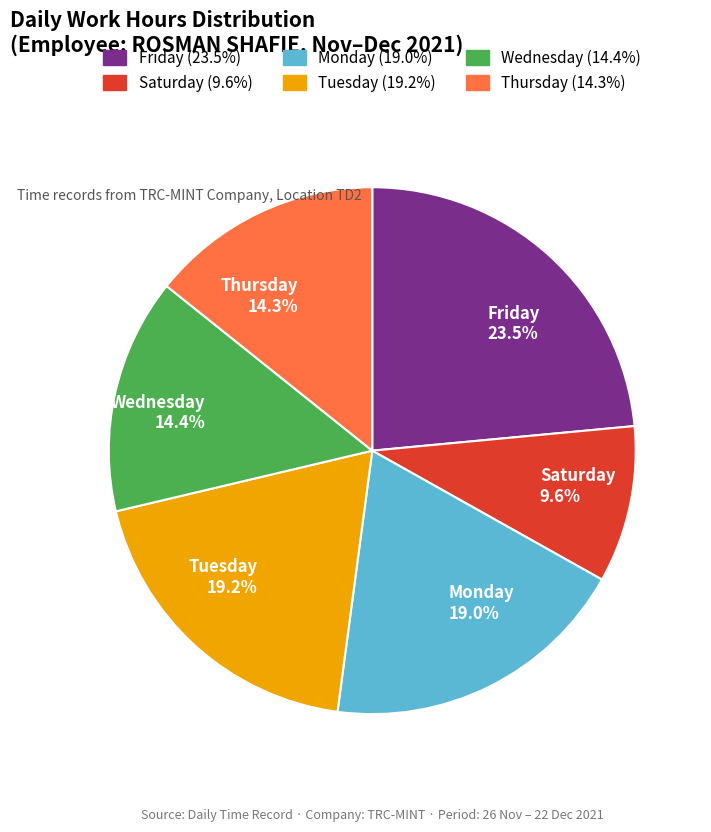

Which slice is the largest?

Friday 23.5%